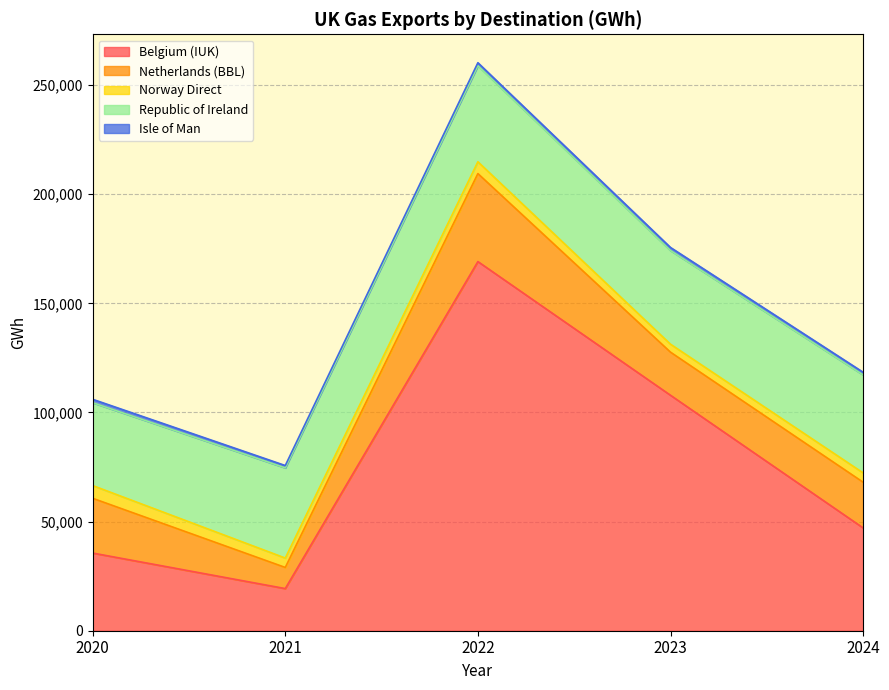

At which label does Belgium (IUK) reach its peak?

2022